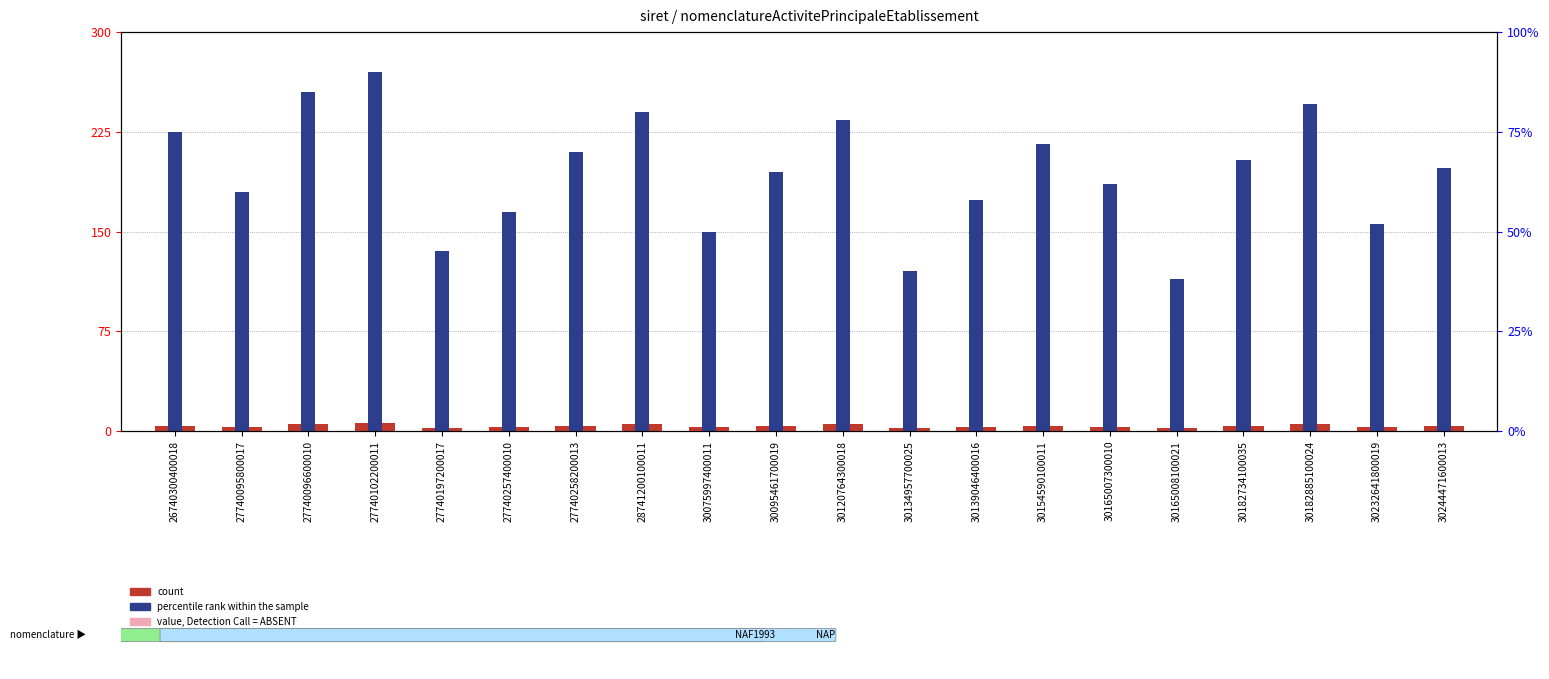

What is the sum of the value, Detection Call = ABSENT values at 27740258200013 and 30165008100021?

2.4